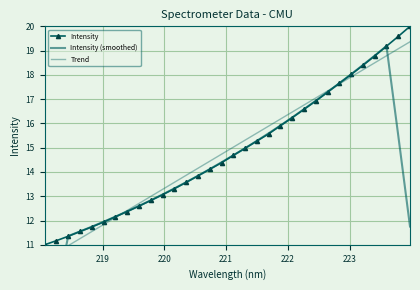

What is the highest value of the Intensity series?

20.0